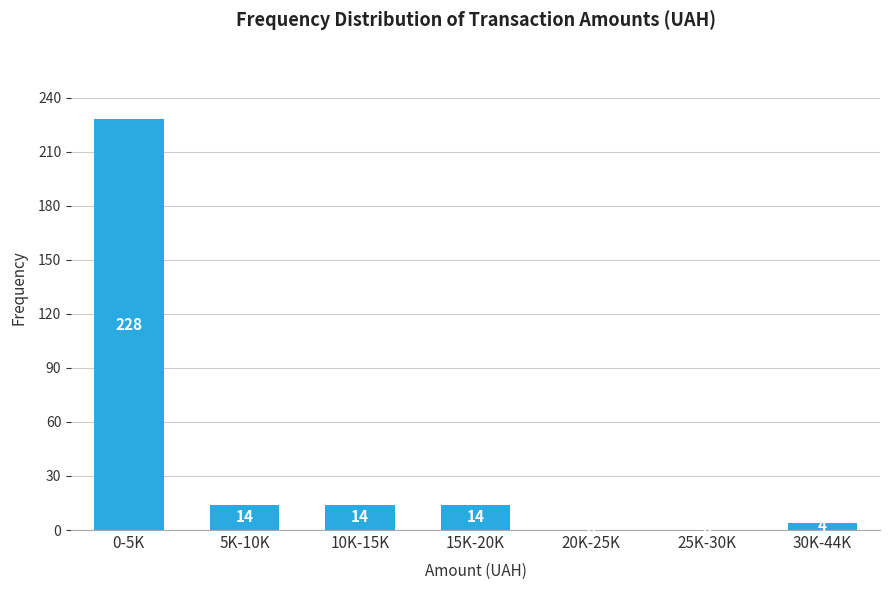

Reading left to right, transcribe all the data shown in this chart.

0-5K=228	5K-10K=14	10K-15K=14	15K-20K=14	20K-25K=0	25K-30K=0	30K-44K=4